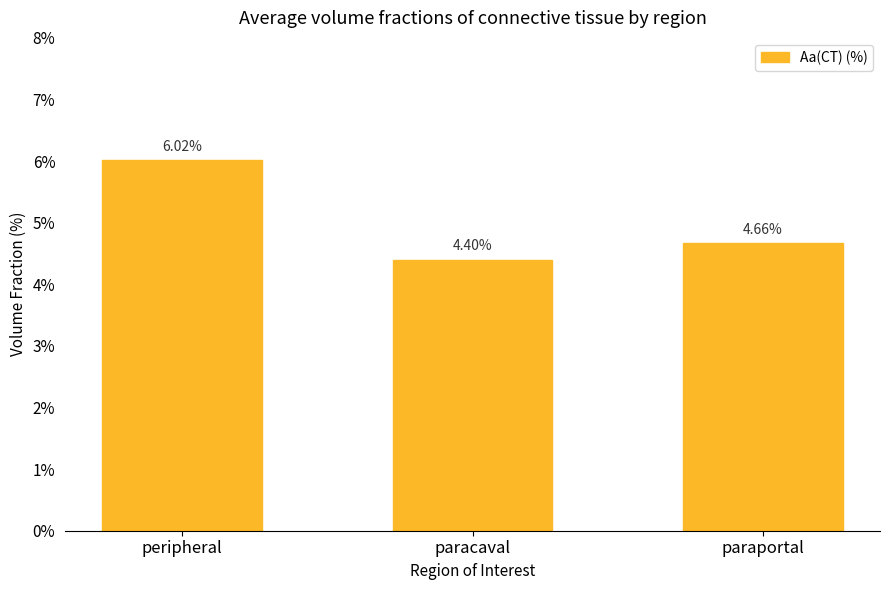

List the labels in order of value, smallest first.

paracaval, paraportal, peripheral